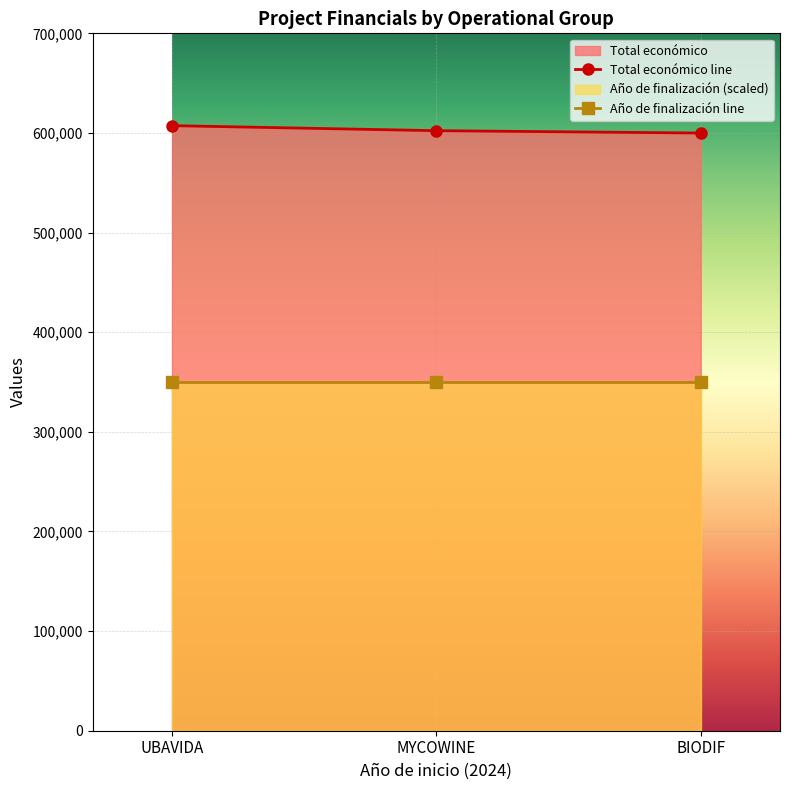

Count the number of categories in the chart.

3